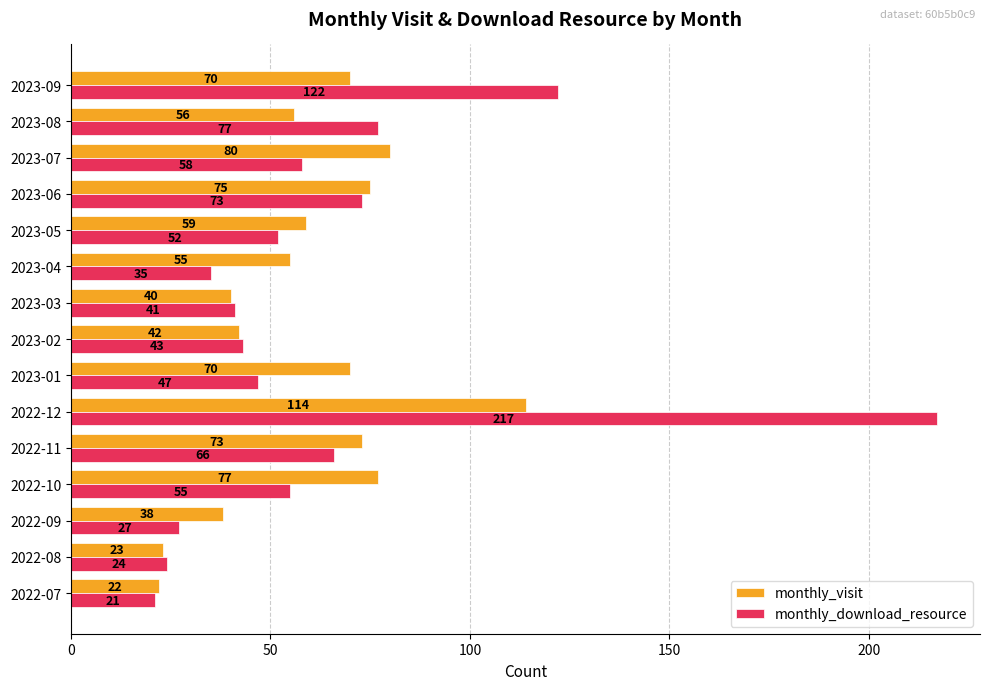

What is the maximum value shown in the chart?

217